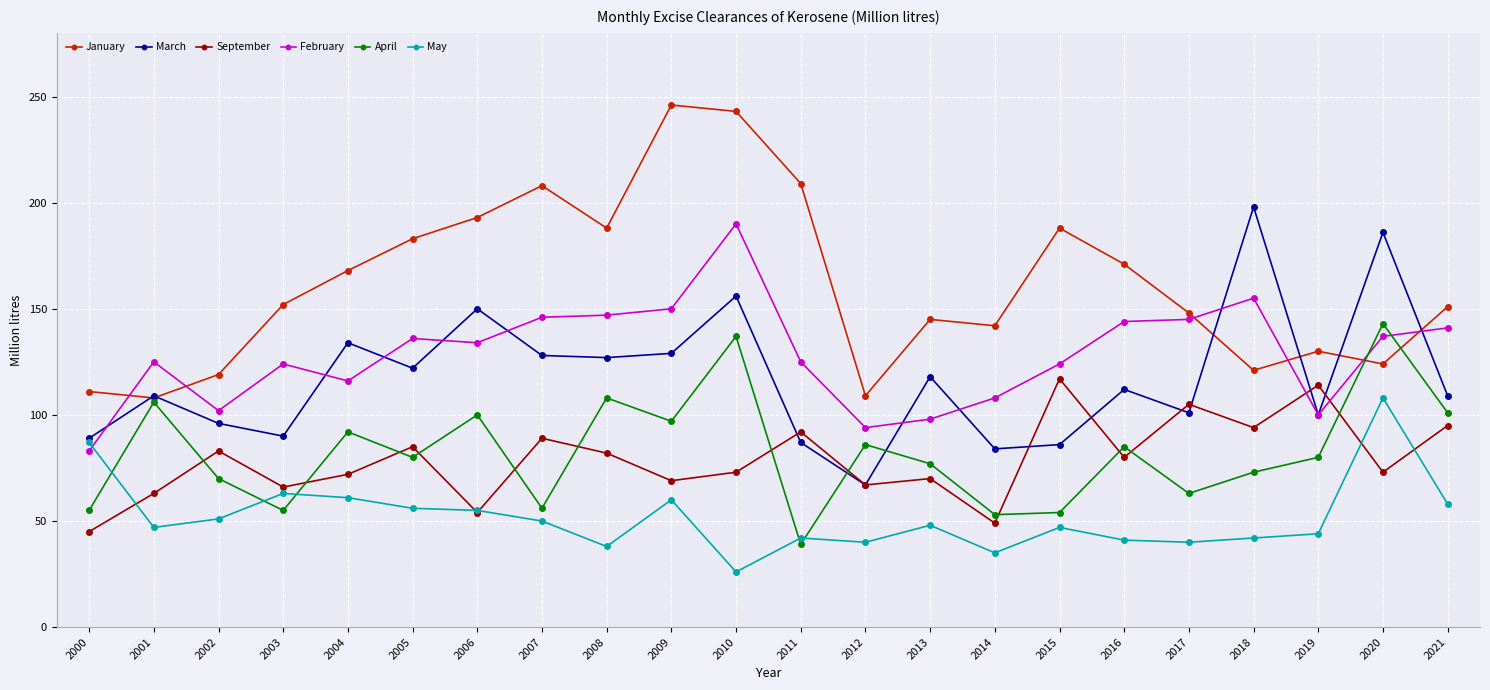

What is the total value across all series at 2006?

686